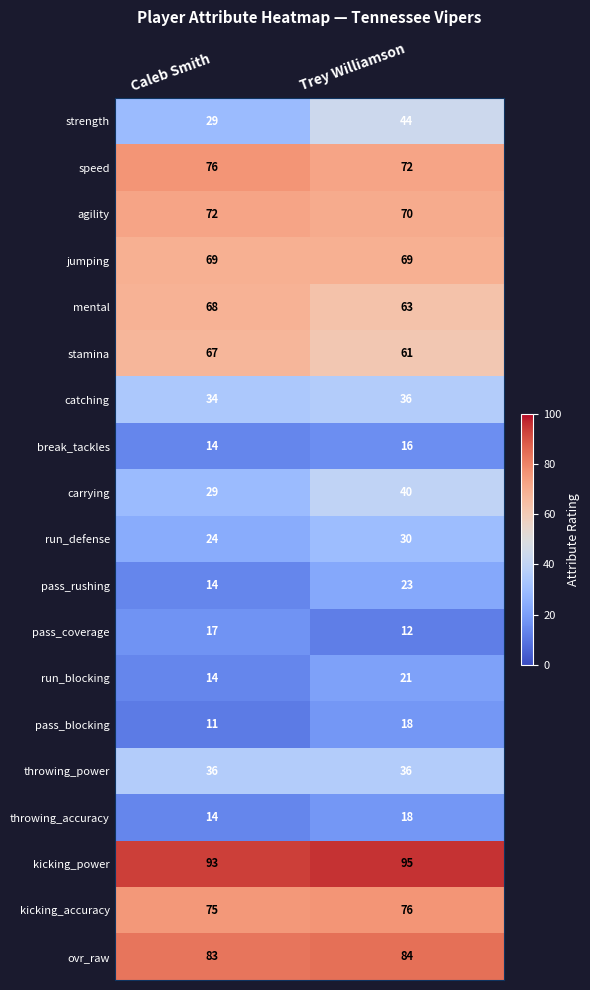

Between Caleb Smith and Trey Williamson, which series saw the biggest shift?

strength